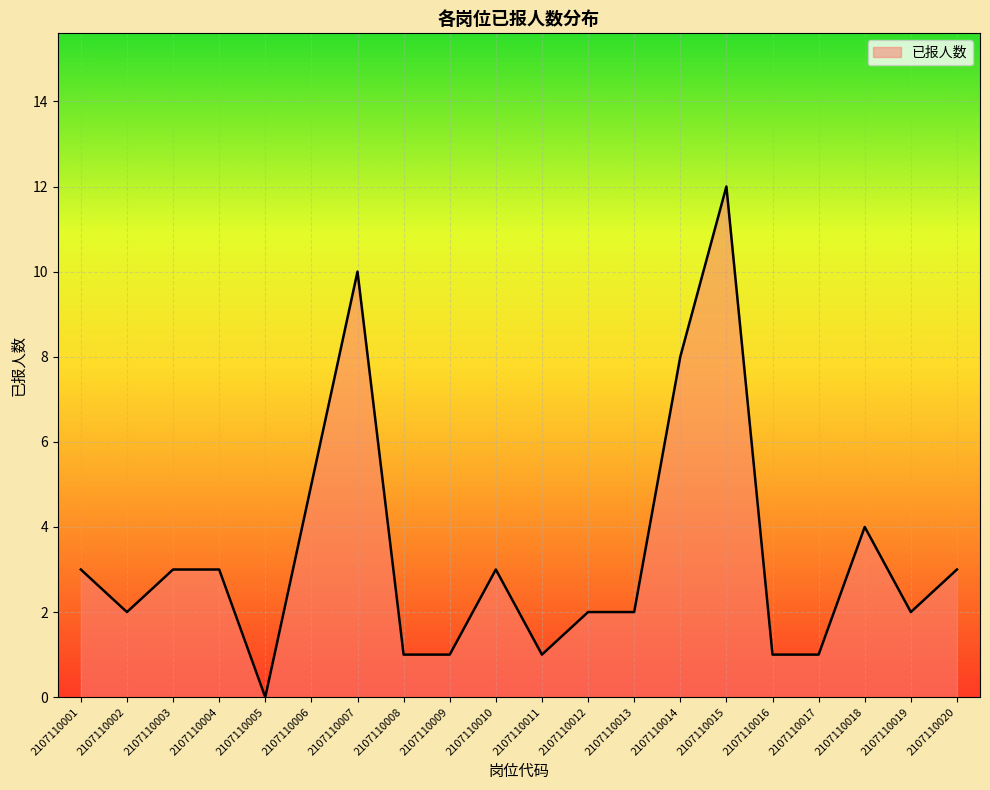

What is the ratio of the value at 2107110008 to the value at 2107110019?

0.5